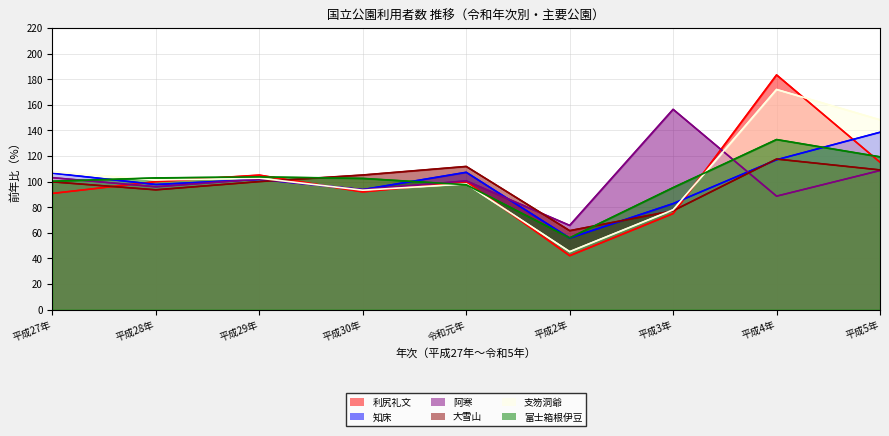

Which label corresponds to the smallest value in the chart?

平成2年